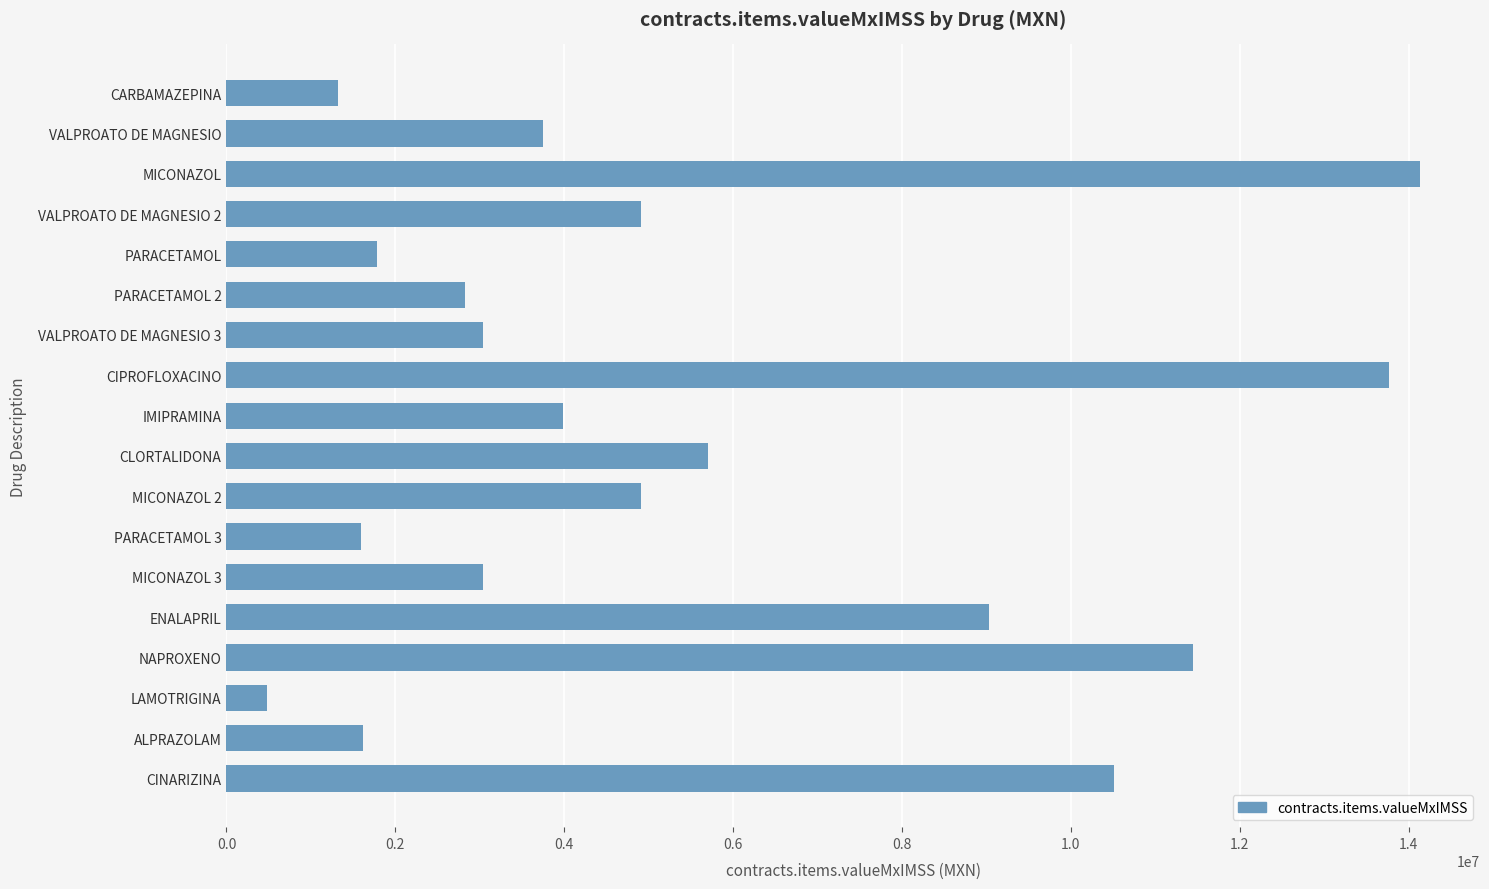

Which label corresponds to the largest value in the chart?

MICONAZOL